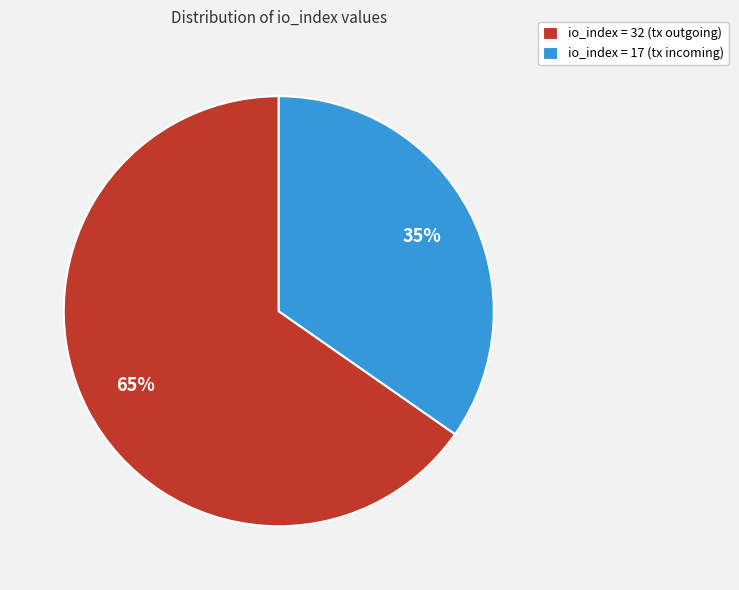

Is it true that io_index = 32 (tx outgoing) is 65% of the pie?

True